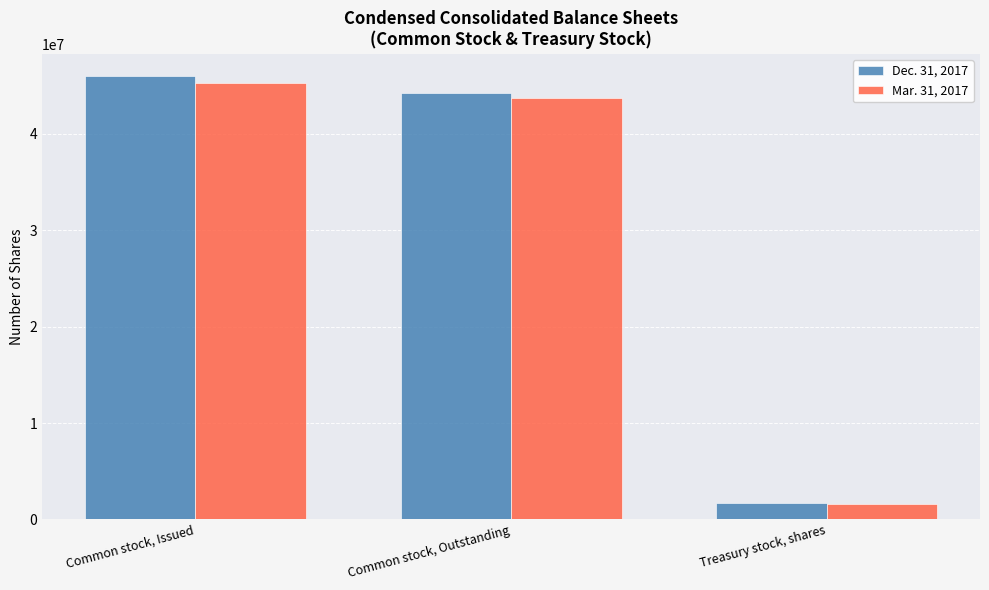

Where is Dec. 31, 2017 nearest to the value 23859492?

Common stock, Outstanding